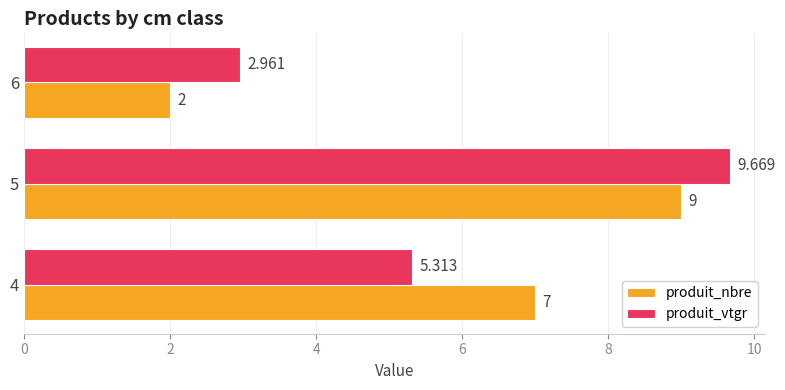

What are all the series names shown in the legend?

produit_nbre, produit_vtgr